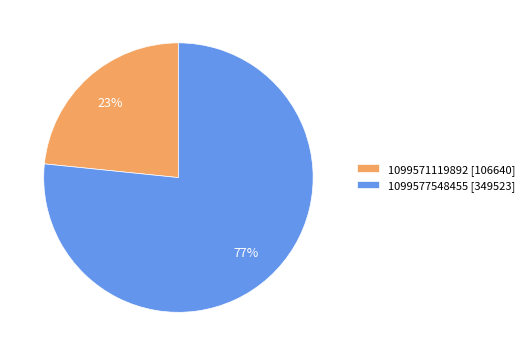

Which category accounts for the majority?

1099577548455